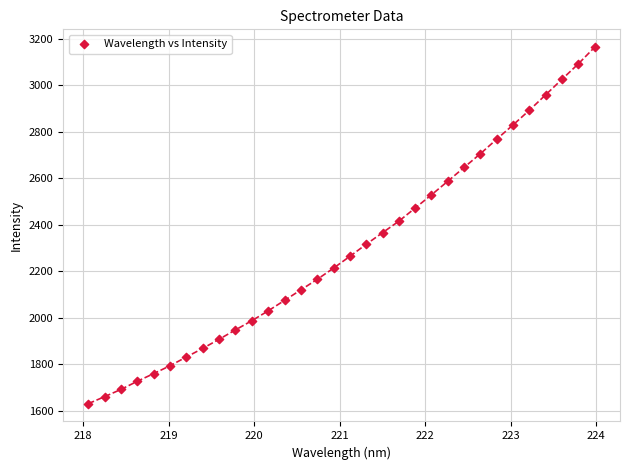

What is the range of X values (max minus min)?

5.9